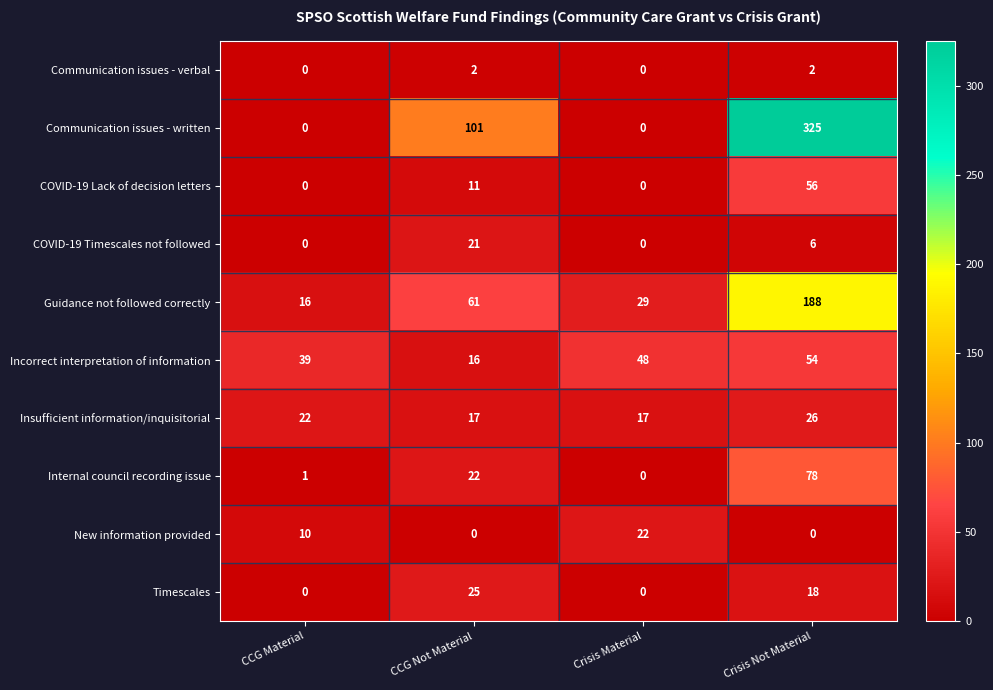

What value does the Incorrect interpretation of information series have at CCG Not Material, to the nearest 10?

20